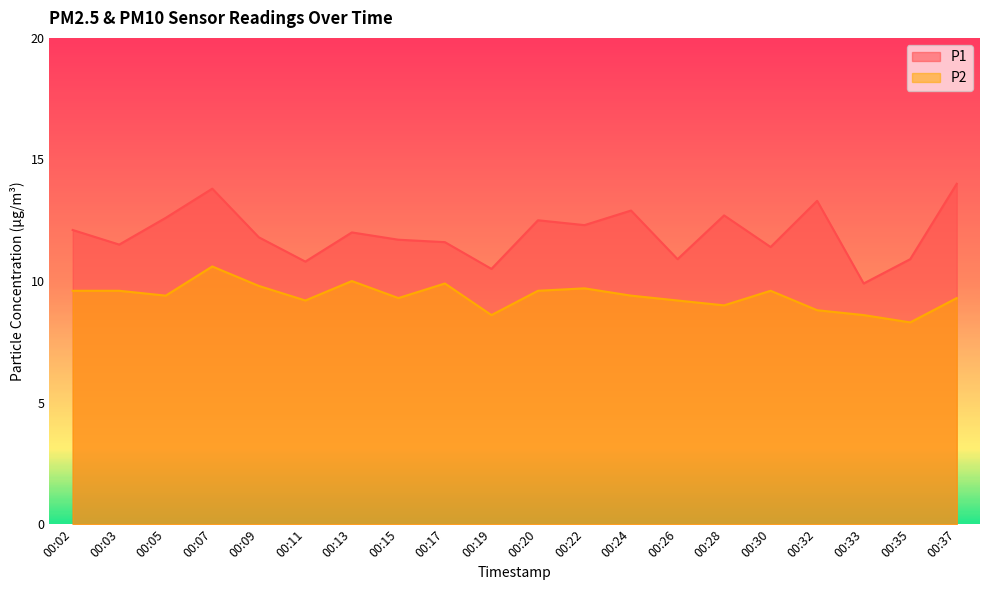

What is the sum of all P2 values?

187.5